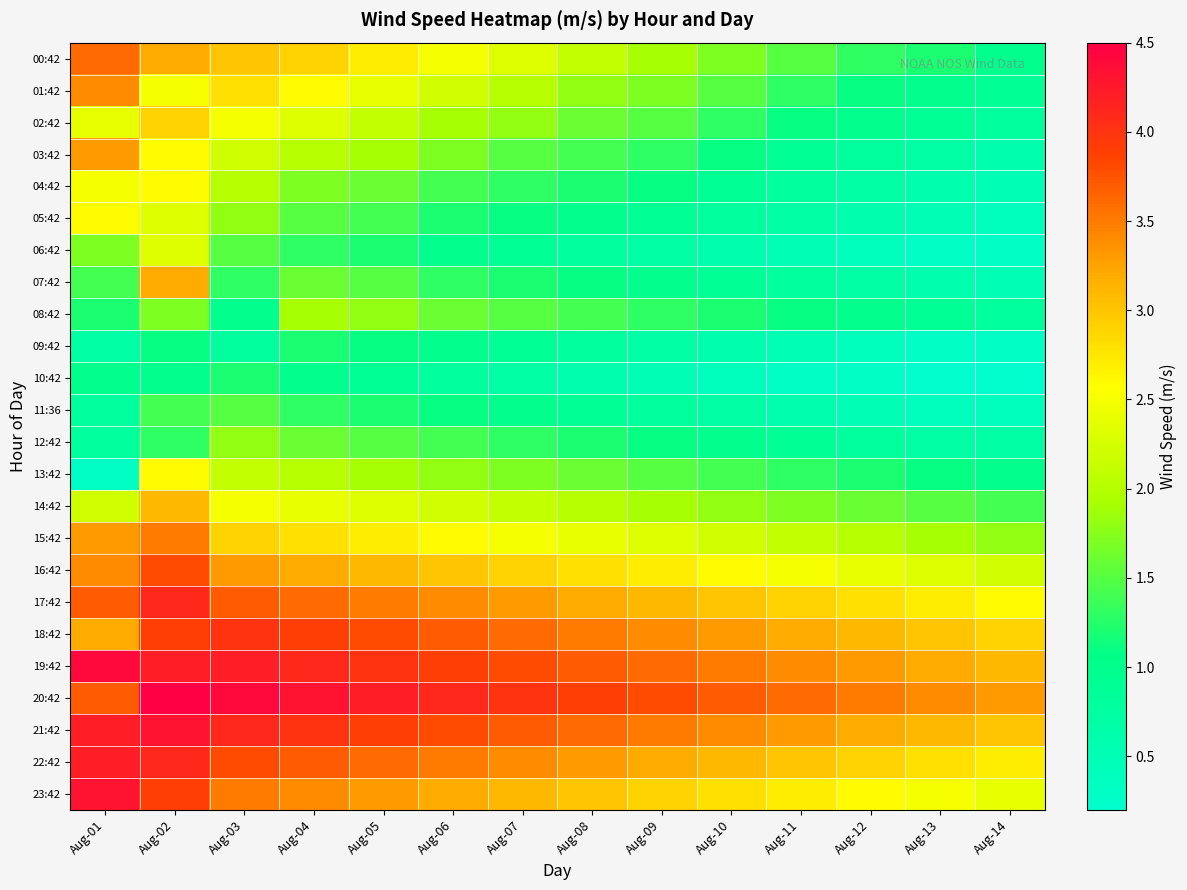

What is the difference between the highest and lowest values at Aug-01?

4.1